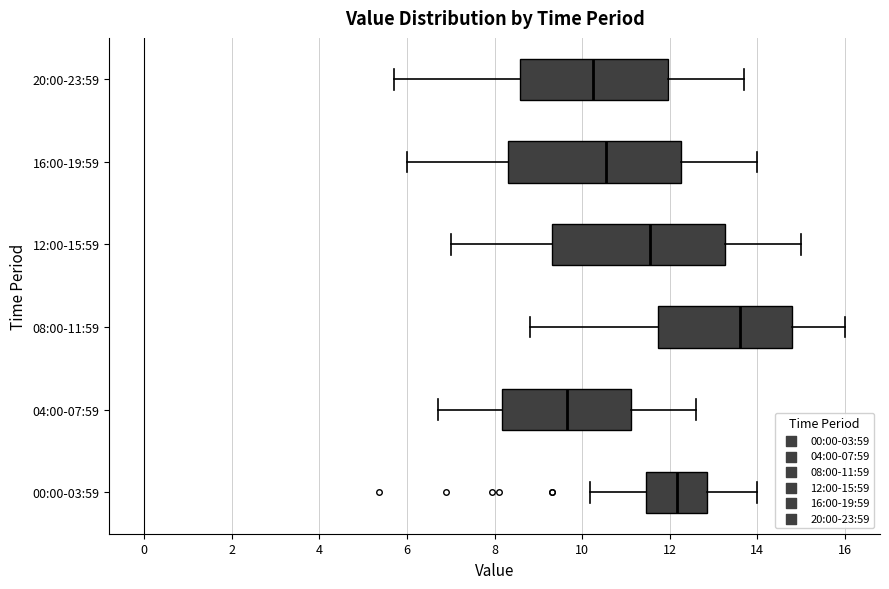

Which box's median line is the furthest to the right?

08:00-11:59